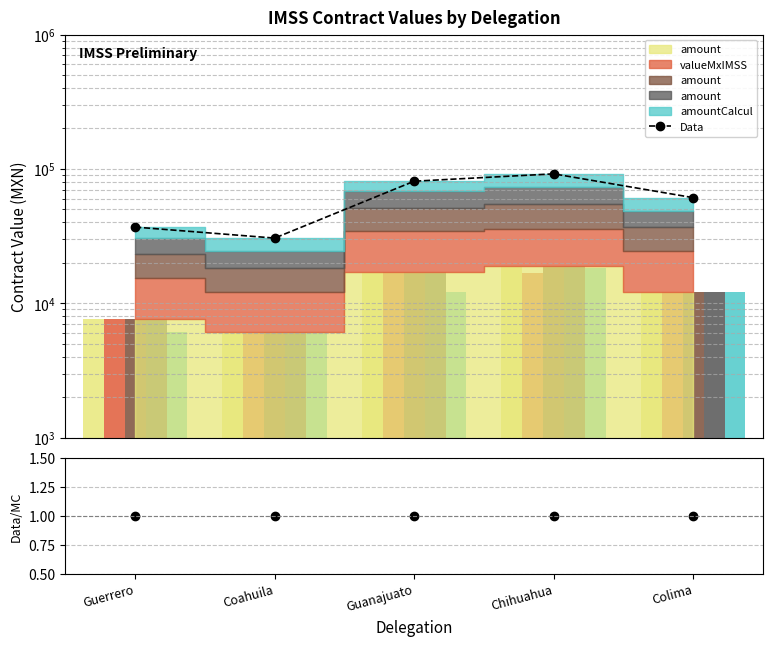

Is the value of amountCalcul at Guanajuato greater than the value of valueMxIMSS at Colima?

Yes